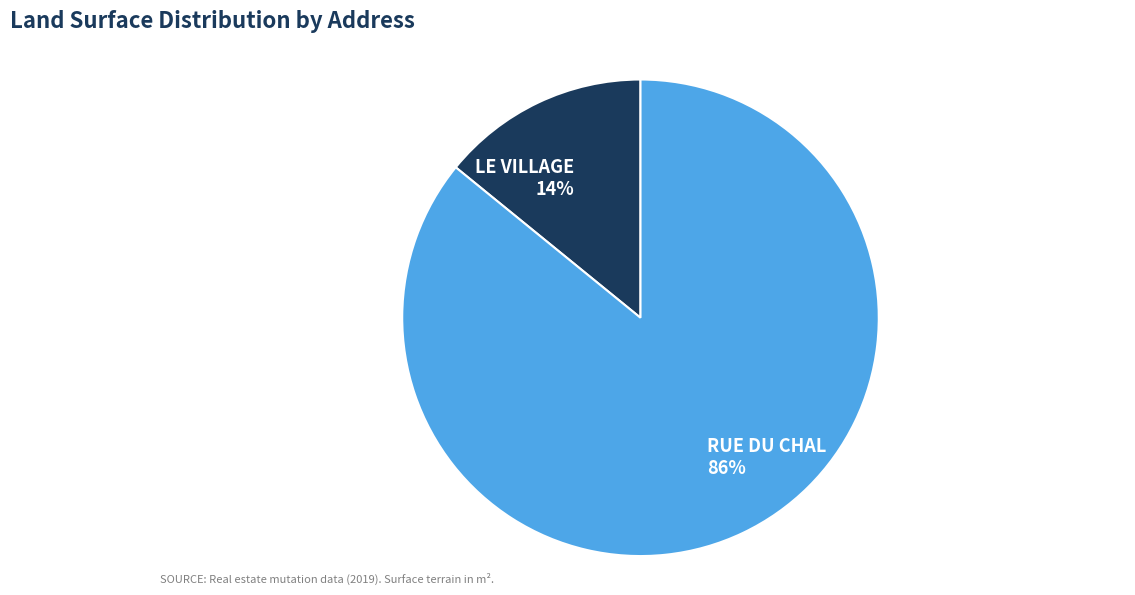

Rank the categories by value from highest to lowest.

RUE DU CHAL, LE VILLAGE